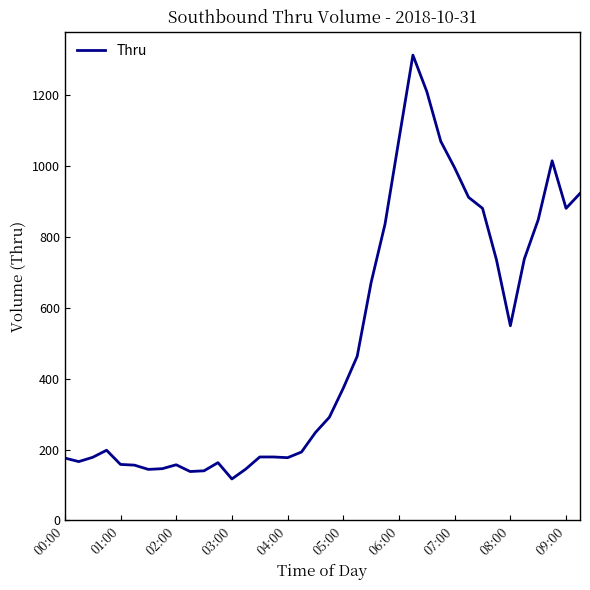

What is the smallest value displayed?

117